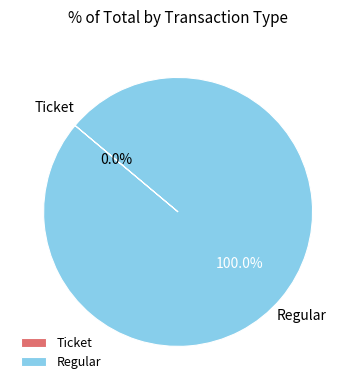

To the nearest percent, what is the difference between the Ticket and Regular slice percentages?

100%